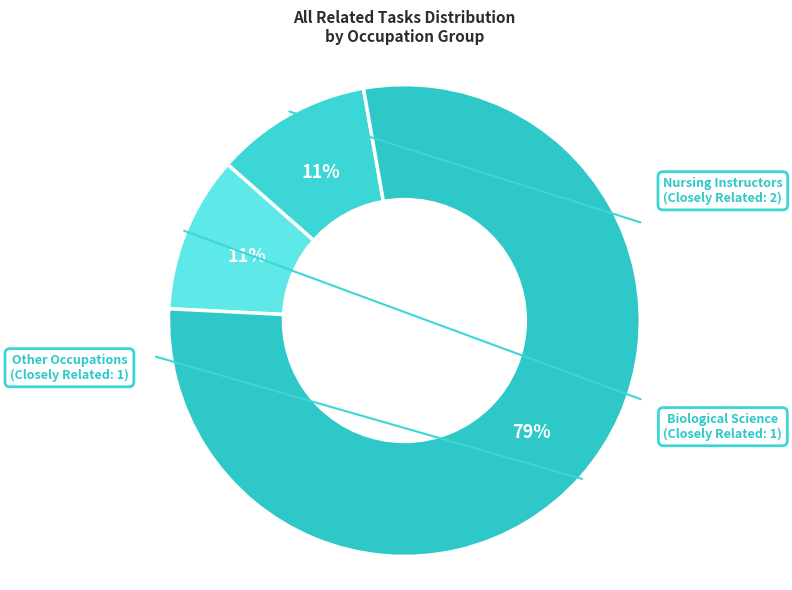

How many segments does this pie chart have?

3